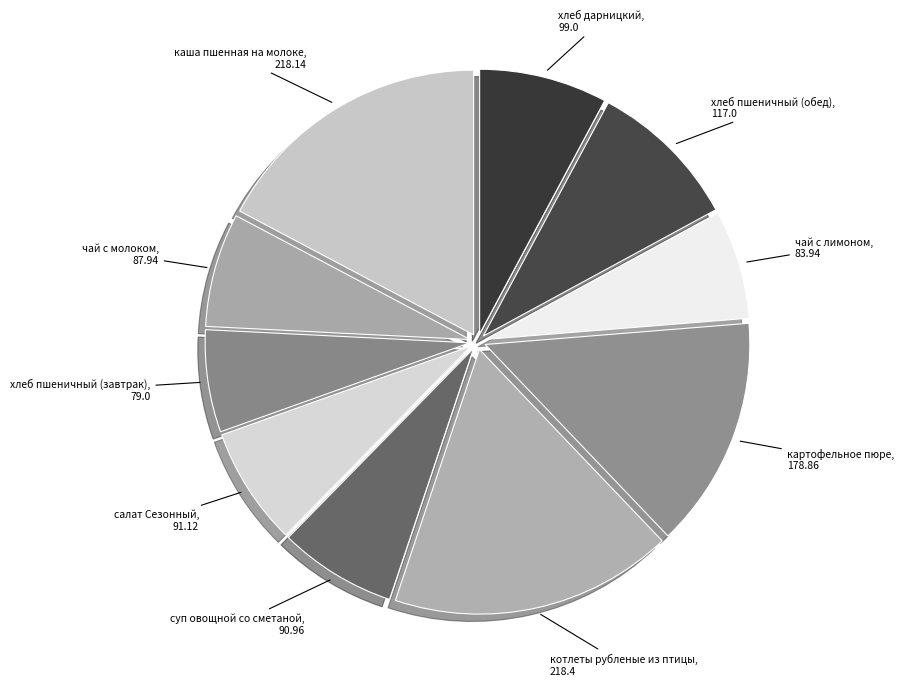

Between каша пшенная на молоке, 218.14 and хлеб пшеничный (завтрак), 79.0, which is larger?

каша пшенная на молоке, 218.14